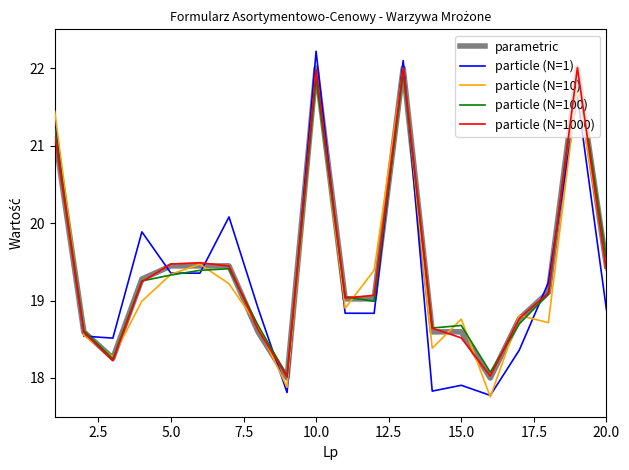

After their last crossing, which series has the higher values: particle (N=1) or parametric?

parametric